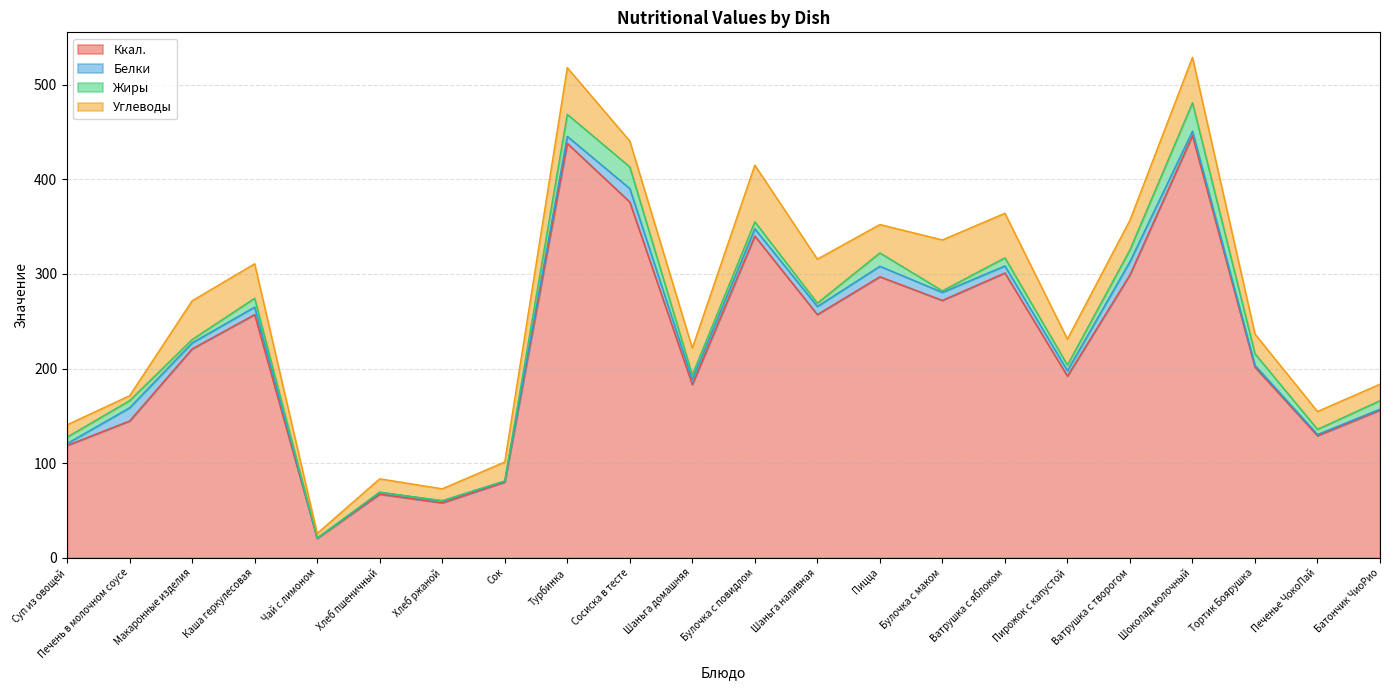

Rank the series at Чай с лимоном from highest to lowest value.

Ккал., Углеводы, Белки, Жиры